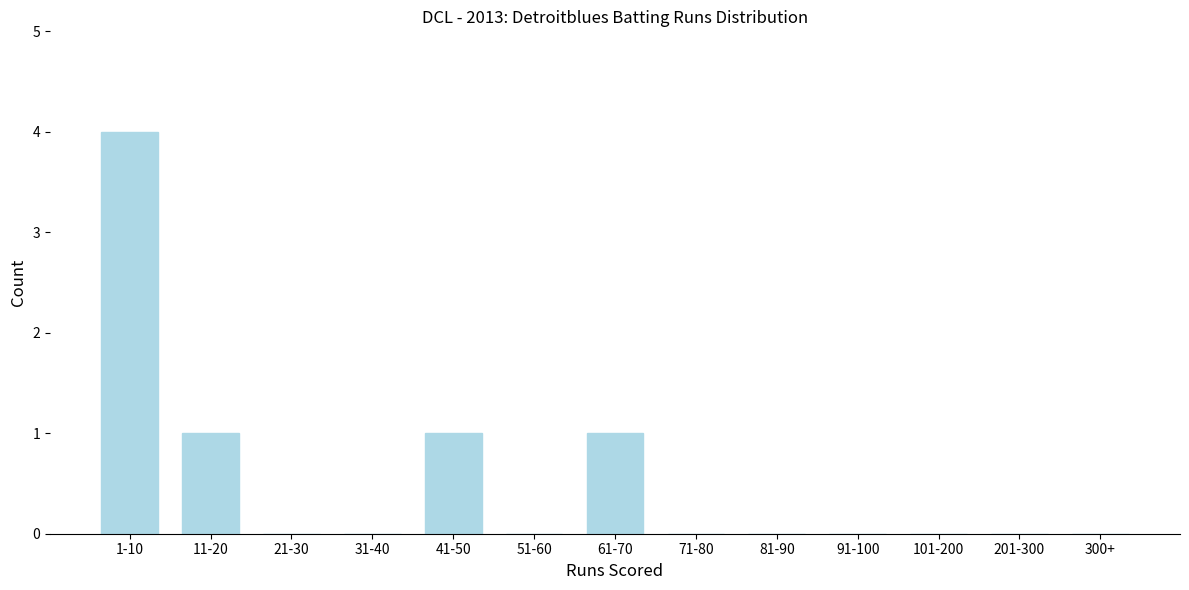

Reading left to right, transcribe all the data shown in this chart.

1-10=4	11-20=1	21-30=0	31-40=0	41-50=1	51-60=0	61-70=1	71-80=0	81-90=0	91-100=0	101-200=0	201-300=0	300+=0